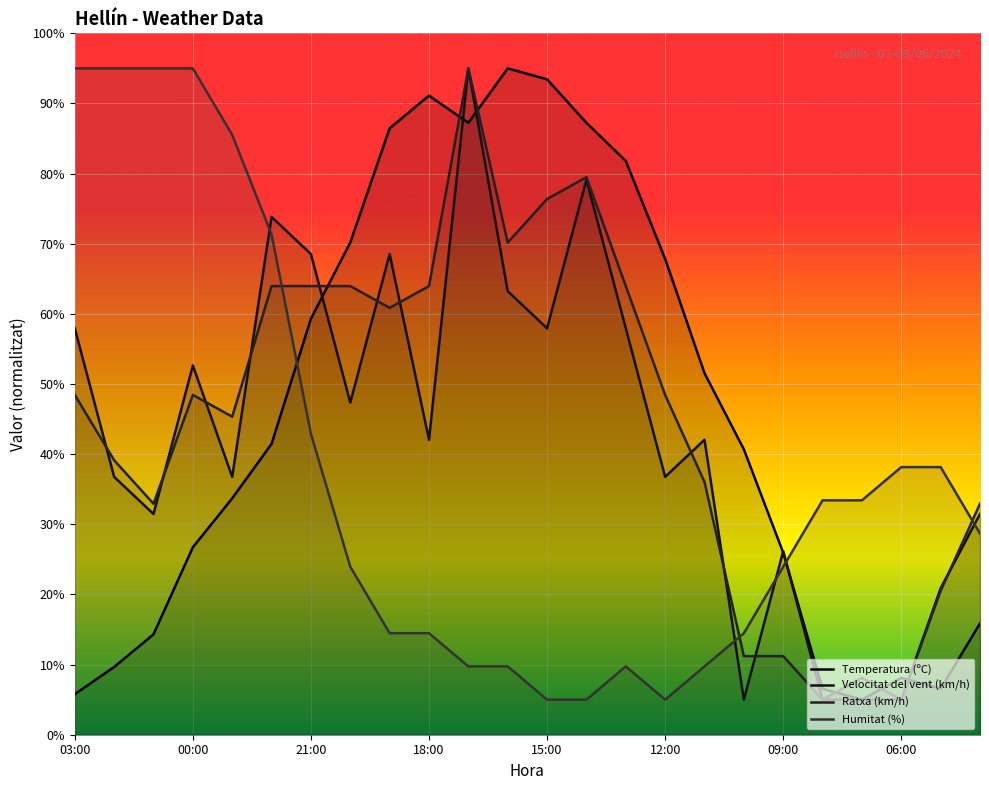

What are all the series names shown in the legend?

Temperatura (ºC), Velocitat del vent (km/h), Ratxa (km/h), Humitat (%)